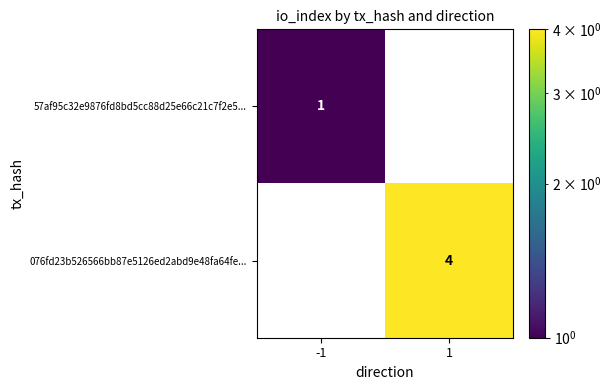

What is the sum of the 076fd23b526566bb87e5126ed2abd9e48fa64fe... values at -1 and 1?

4